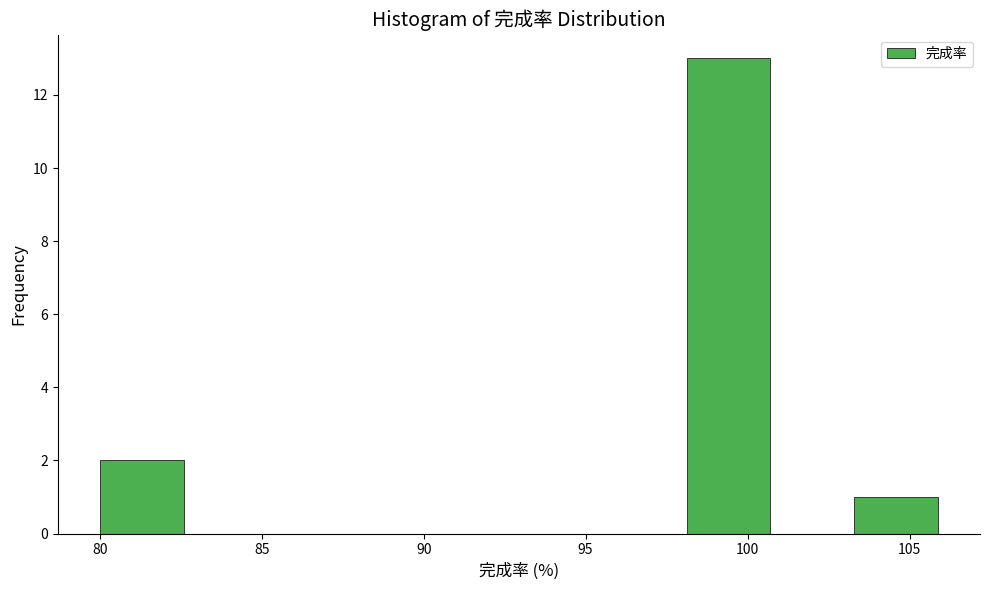

Reading left to right, list every bar in this chart as the range it spans on the x-axis followed by its height. Neither the bar edges nor the heights are printed on the chart, so give them approximately, as read against the axes.

80.0 to 82.5: 2
82.5 to 85.0: 0
85.0 to 88.0: 0
88.0 to 90.5: 0
90.5 to 93.0: 0
93.0 to 95.5: 0
95.5 to 98.0: 0
98.0 to 100.5: 13
100.5 to 103.5: 0
103.5 to 106.0: 1